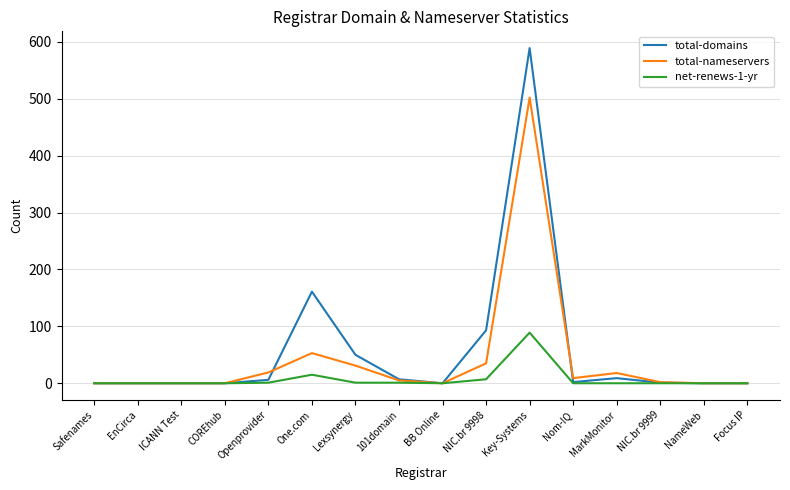

What position from the left is NameWeb?

15